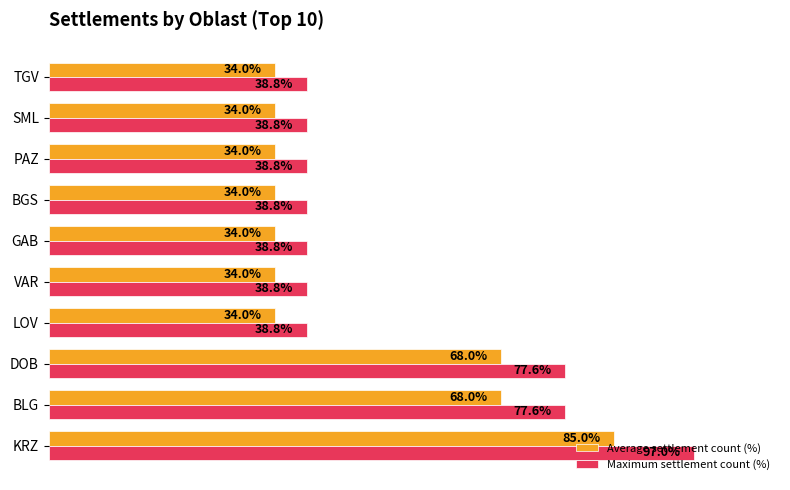

Between KRZ and VAR, which series saw the biggest shift?

Maximum settlement count (%)